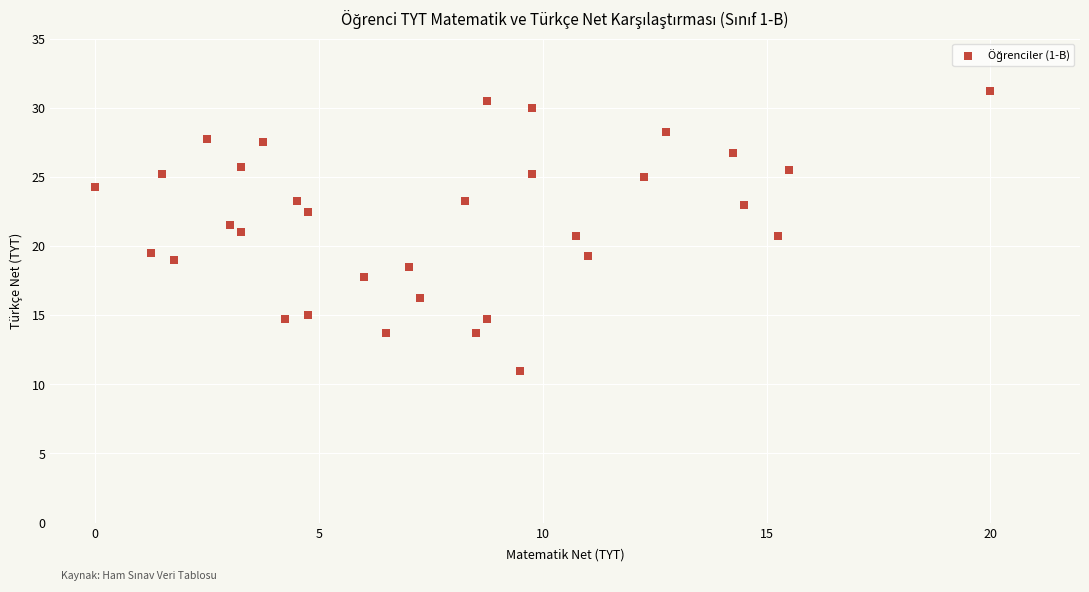

What is the range of X values (max minus min)?

20.0